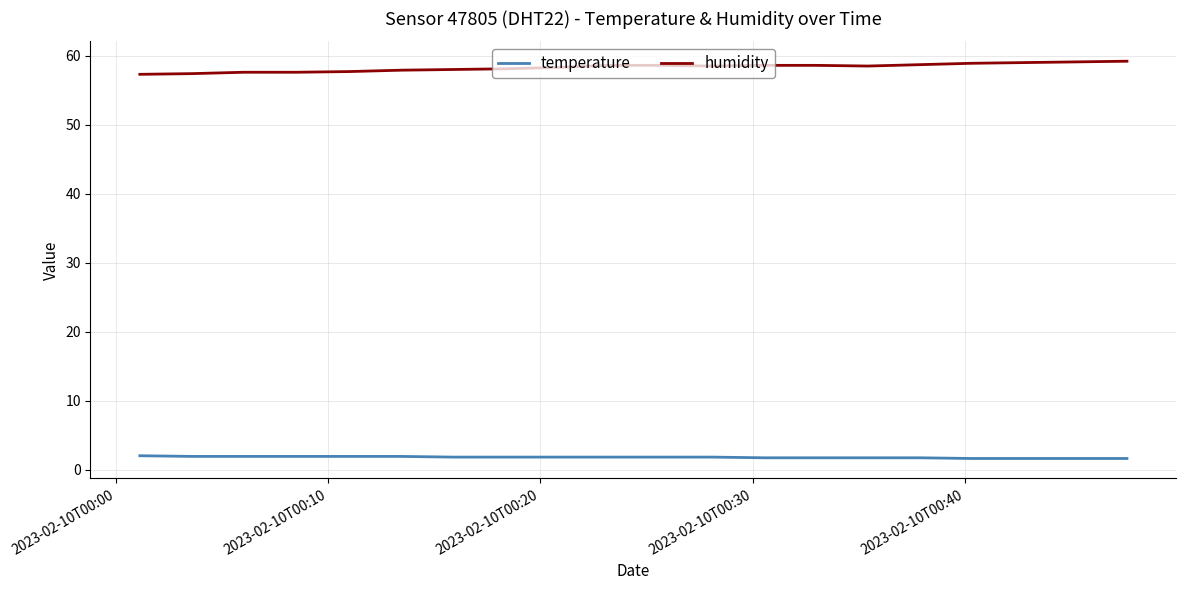

What is the difference between the maximum and second lowest values in the humidity series?

1.8